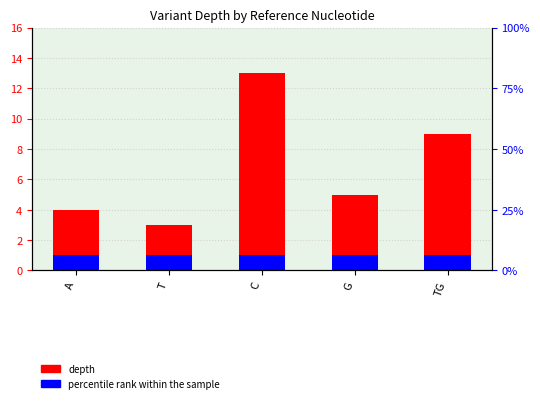

How many bars are there in total?

10